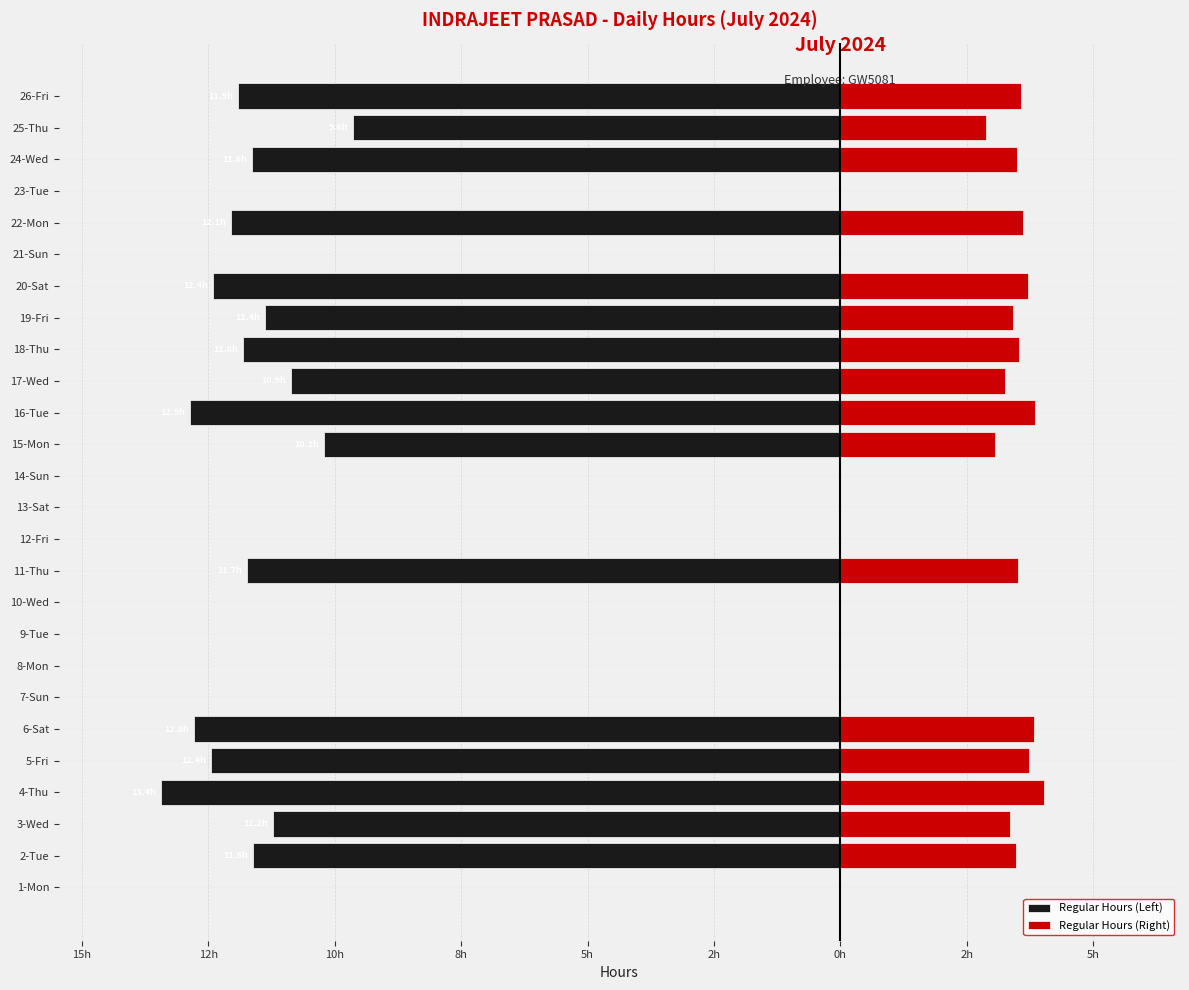

What is the sum of all Regular Hours (Left) values?

-188.0